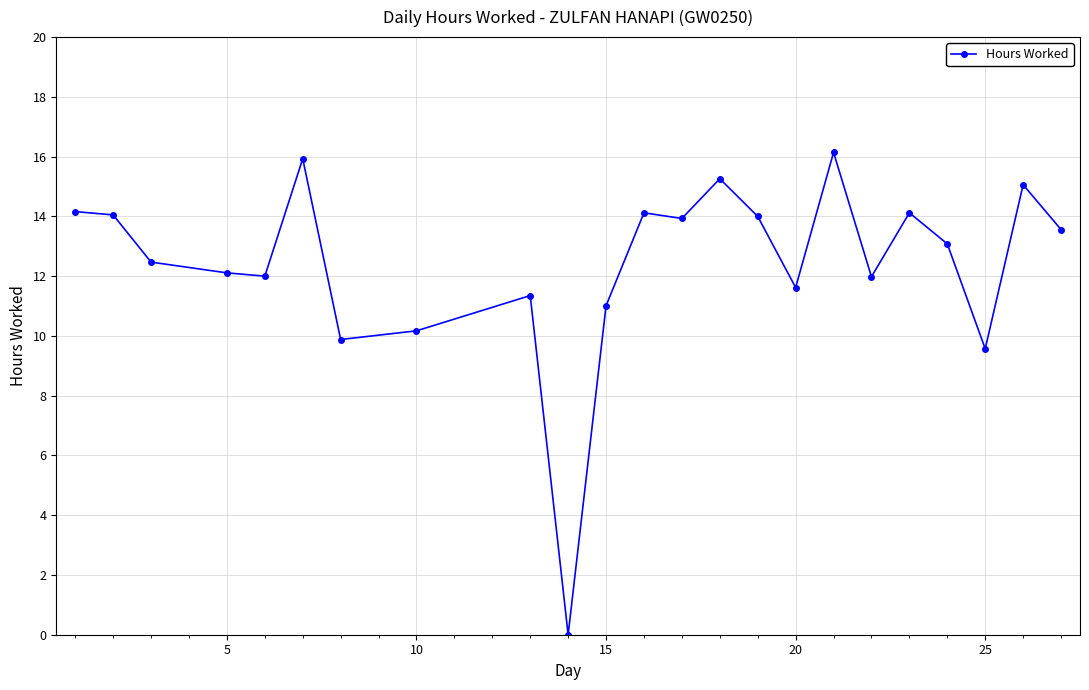

True or false: the data has more than 0 interior local peaks.

True